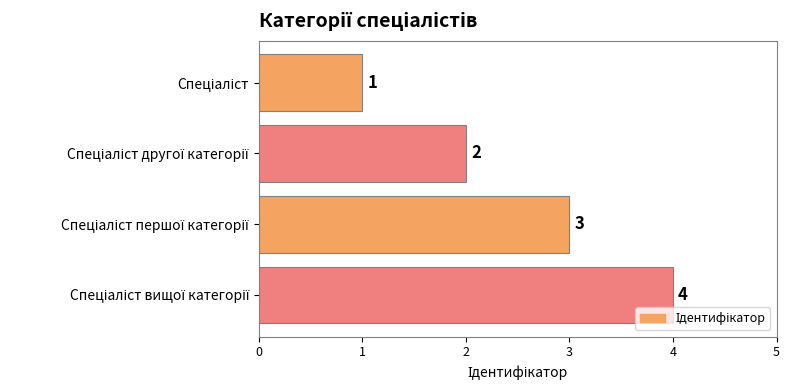

What is the value of the 2nd bar from the top?

2